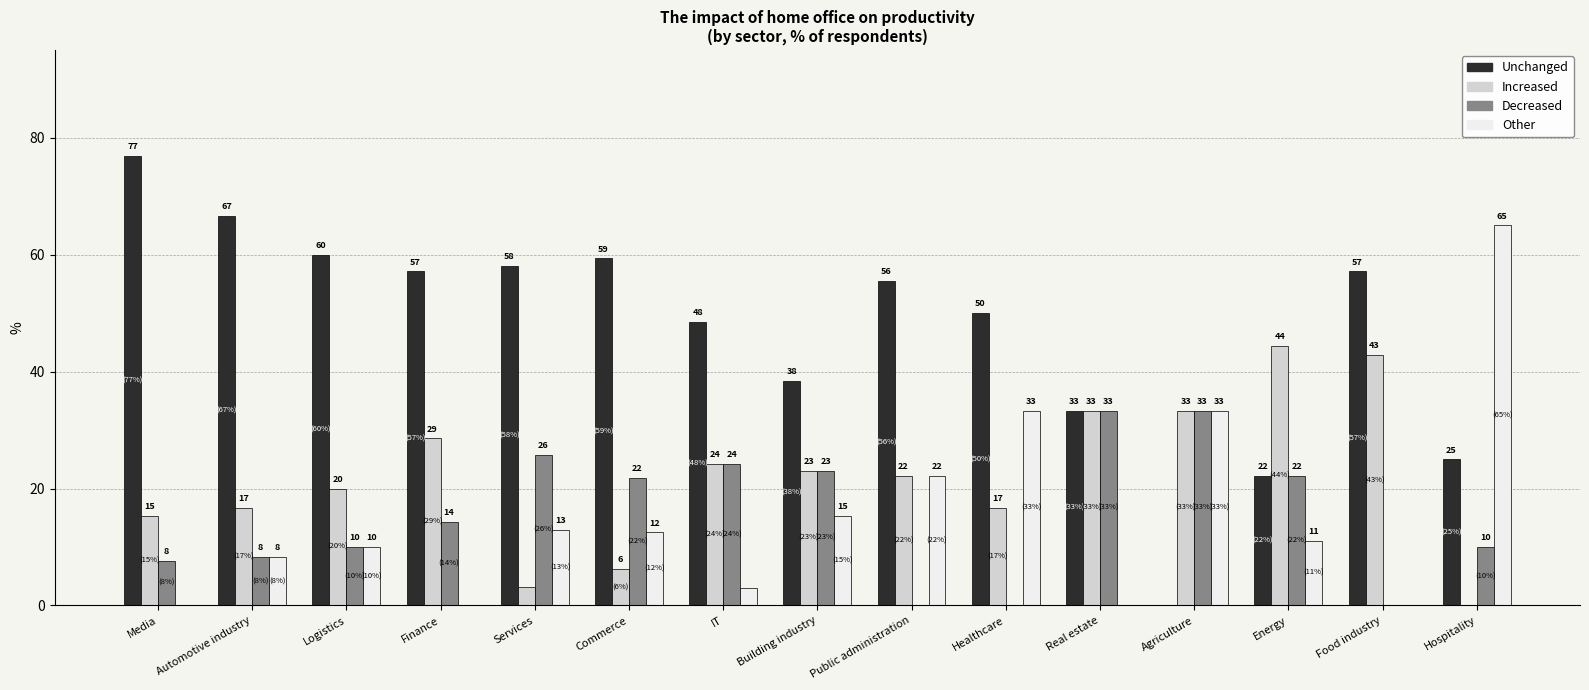

Are the bars horizontal?

No